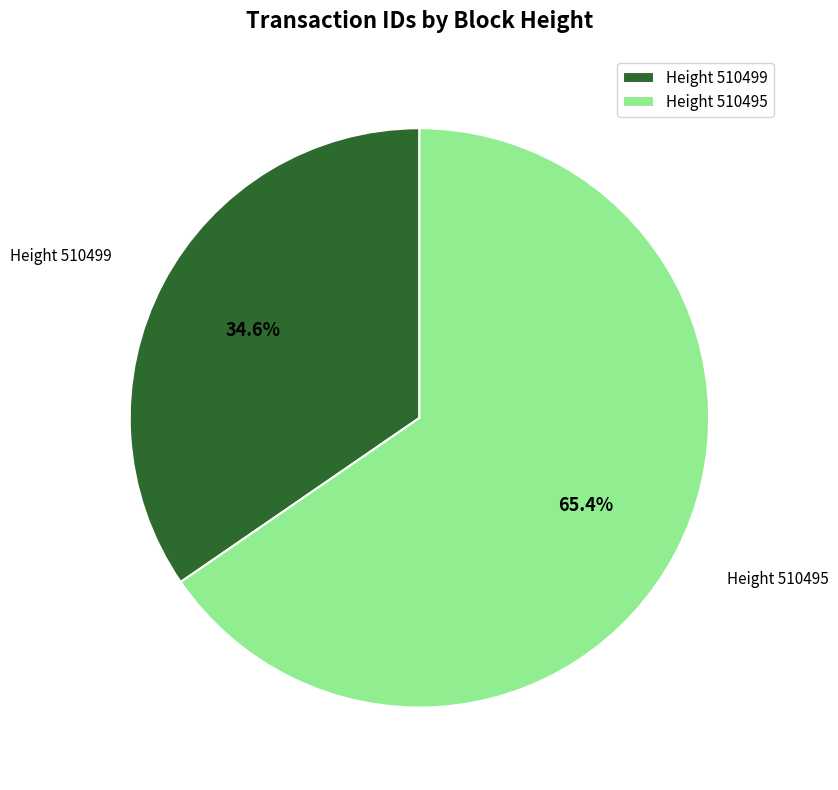

Does Height 510499 account for over 50% of the chart?

No